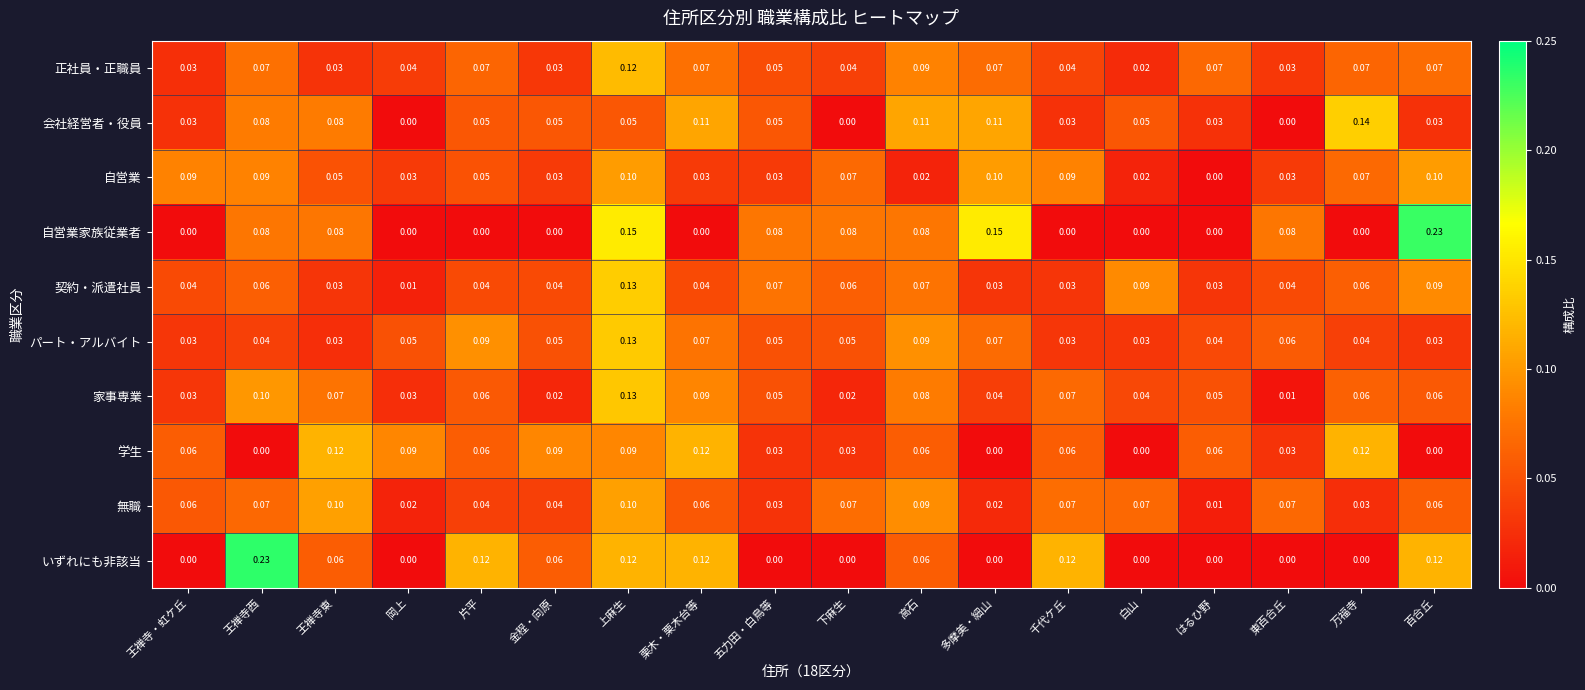

Which category has the highest value in the 契約・派遣社員 series?

上麻生